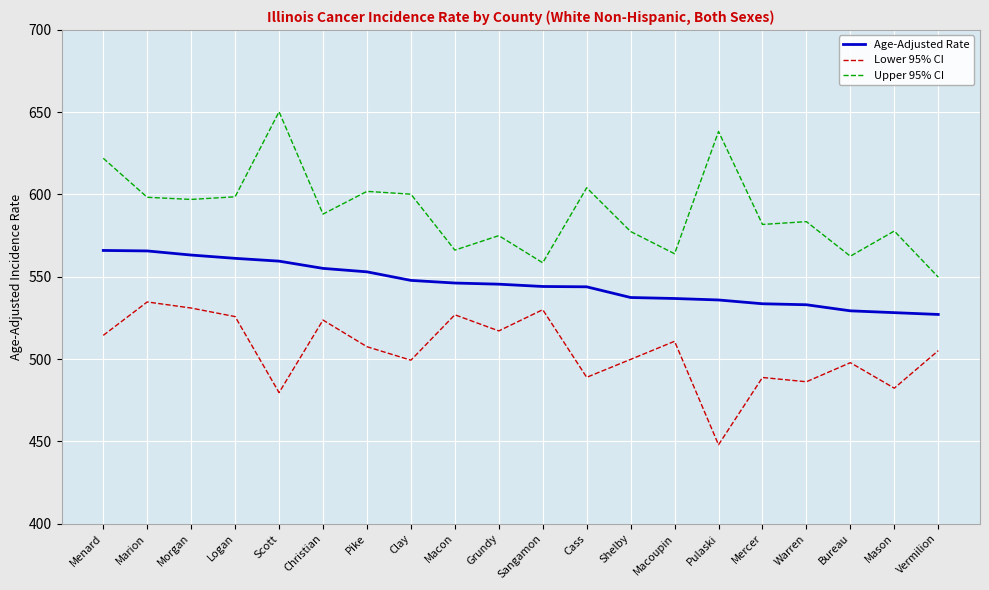

True or false: Upper 95% CI and Age-Adjusted Rate cross at least once.

False